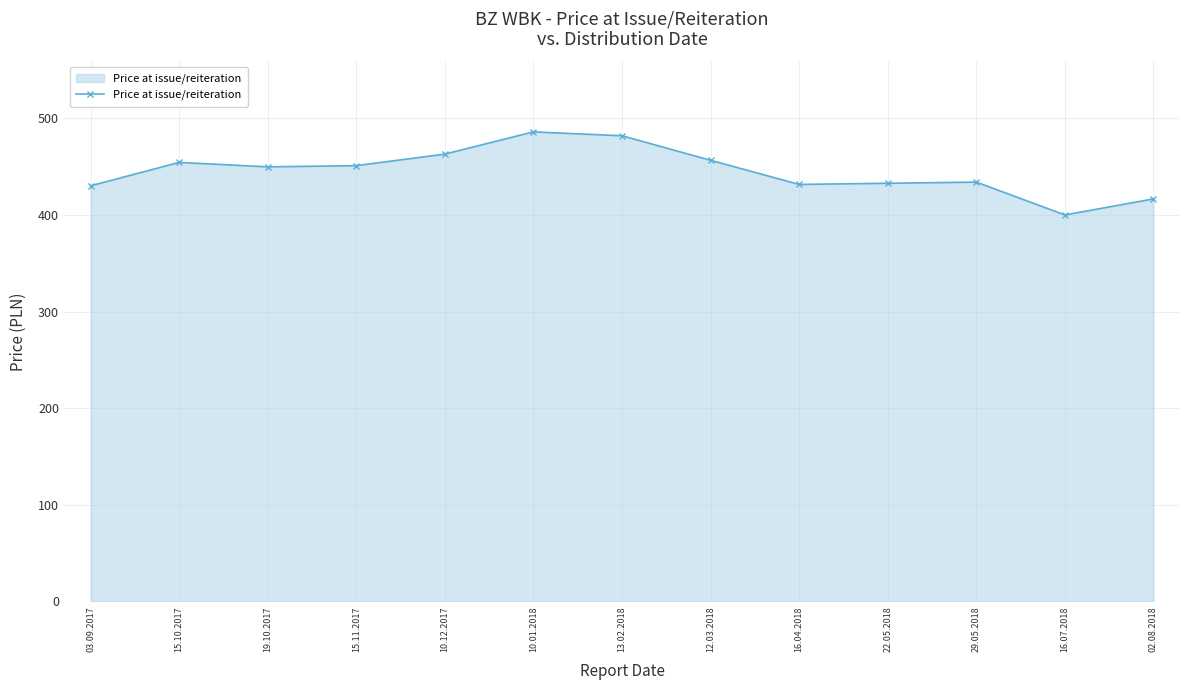

What is the average value?

445.2